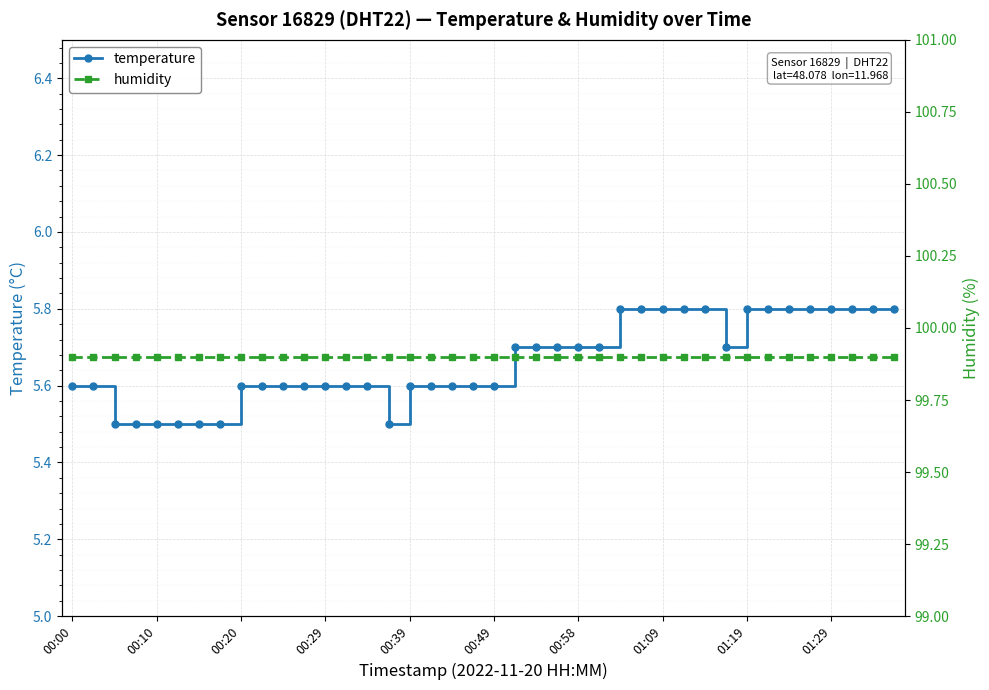

Is this an area chart (filled region under the line)?

No